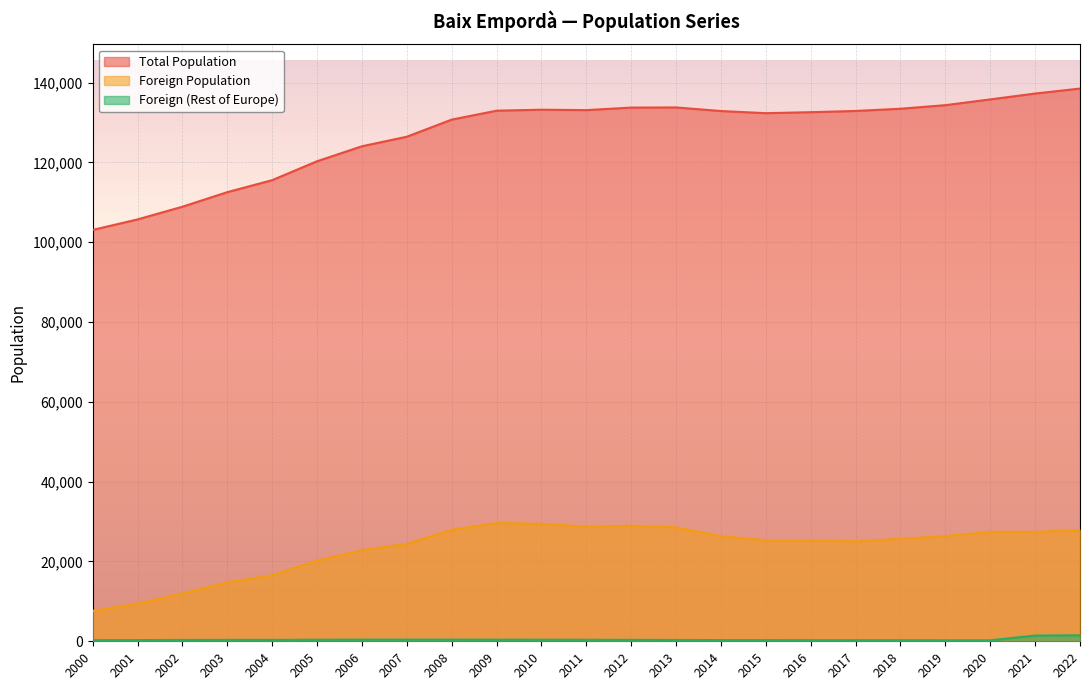

Is the value of Total Population at 2003 greater than the value of Foreign (Rest of Europe) at 2017?

Yes